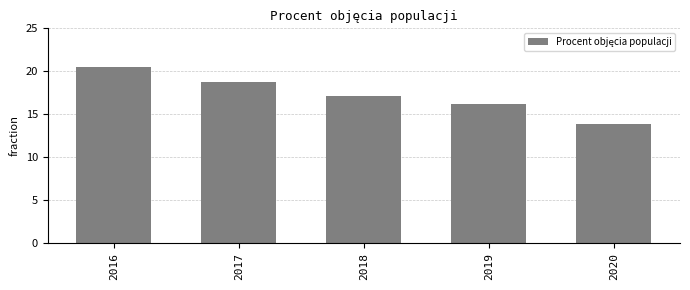

Does the chart contain any negative values?

No